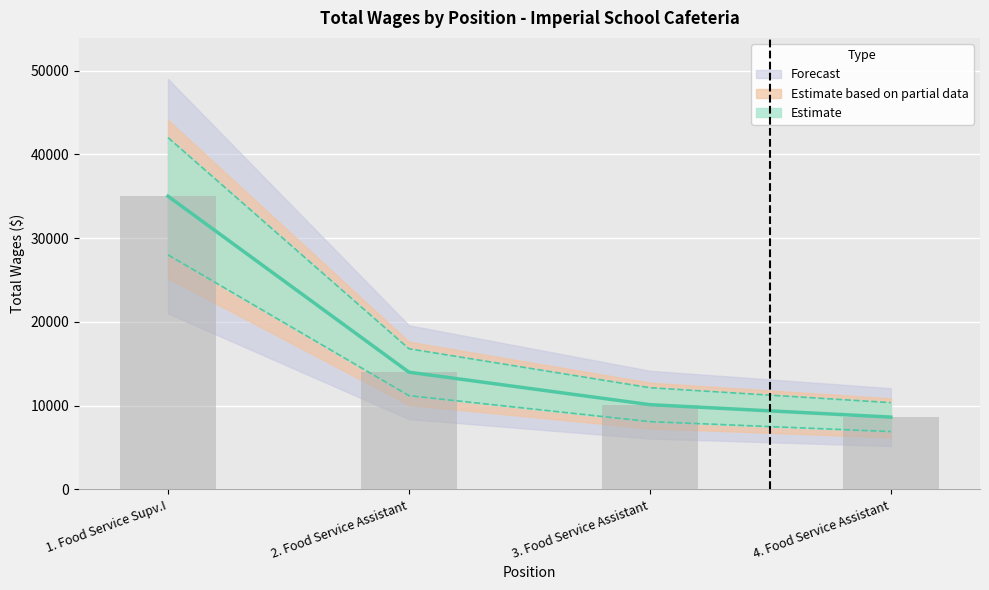

What is the difference between the maximum and second lowest values?

24884